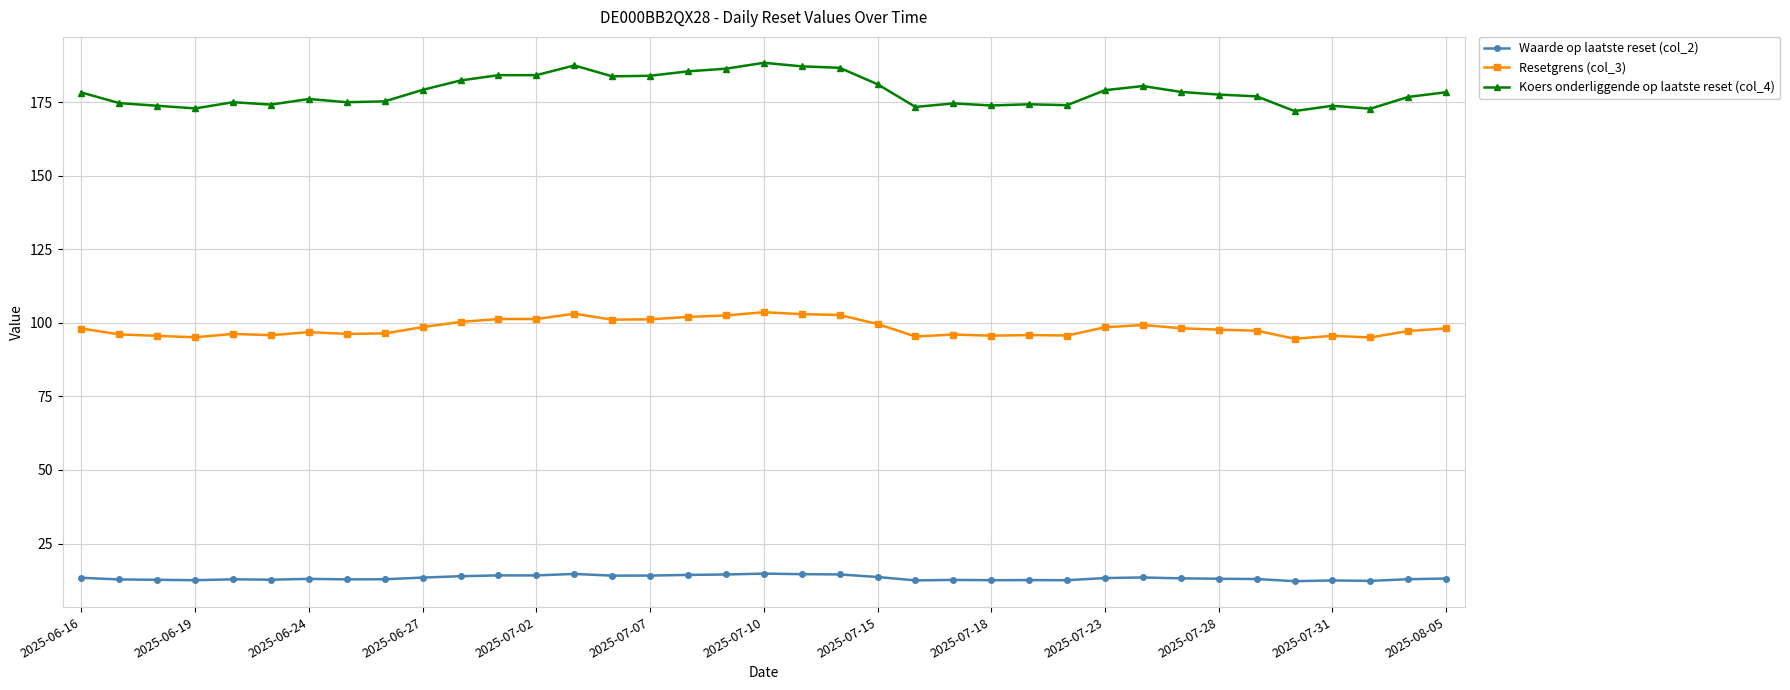

True or false: Koers onderliggende op laatste reset (col_4) has more than 2 interior local peaks.

True